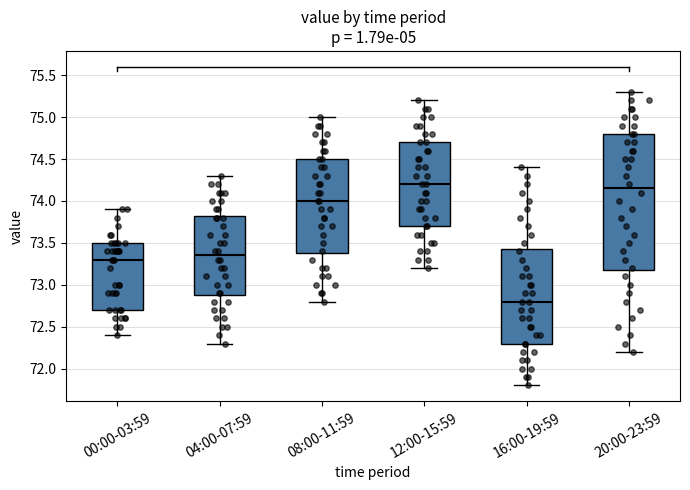

Reading left to right, transcribe this box plot: for each box, give where its median line is, the range the box spans, and where its two whiskers end, as read against the y-axis. The values are not printed on the chart, so give them approximately, as read against the axis.

00:00-03:59: median 73.30, box 72.70 to 73.50, whiskers 72.40 to 73.90
04:00-07:59: median 73.35, box 72.90 to 73.85, whiskers 72.30 to 74.30
08:00-11:59: median 74.00, box 73.40 to 74.50, whiskers 72.80 to 75.00
12:00-15:59: median 74.20, box 73.70 to 74.70, whiskers 73.20 to 75.20
16:00-19:59: median 72.80, box 72.30 to 73.45, whiskers 71.80 to 74.40
20:00-23:59: median 74.15, box 73.20 to 74.80, whiskers 72.20 to 75.30